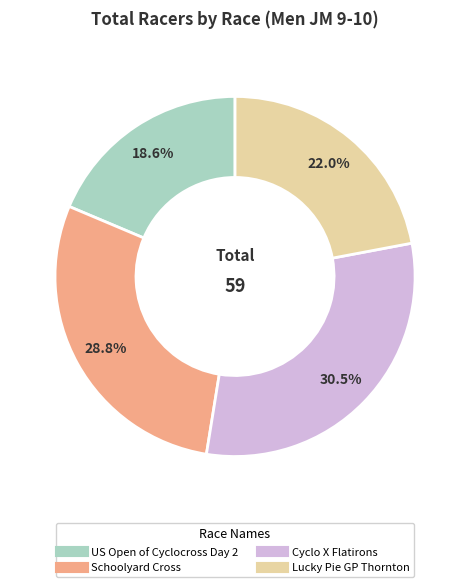

True or false: Schoolyard Cross accounts for 17% of the total.

False